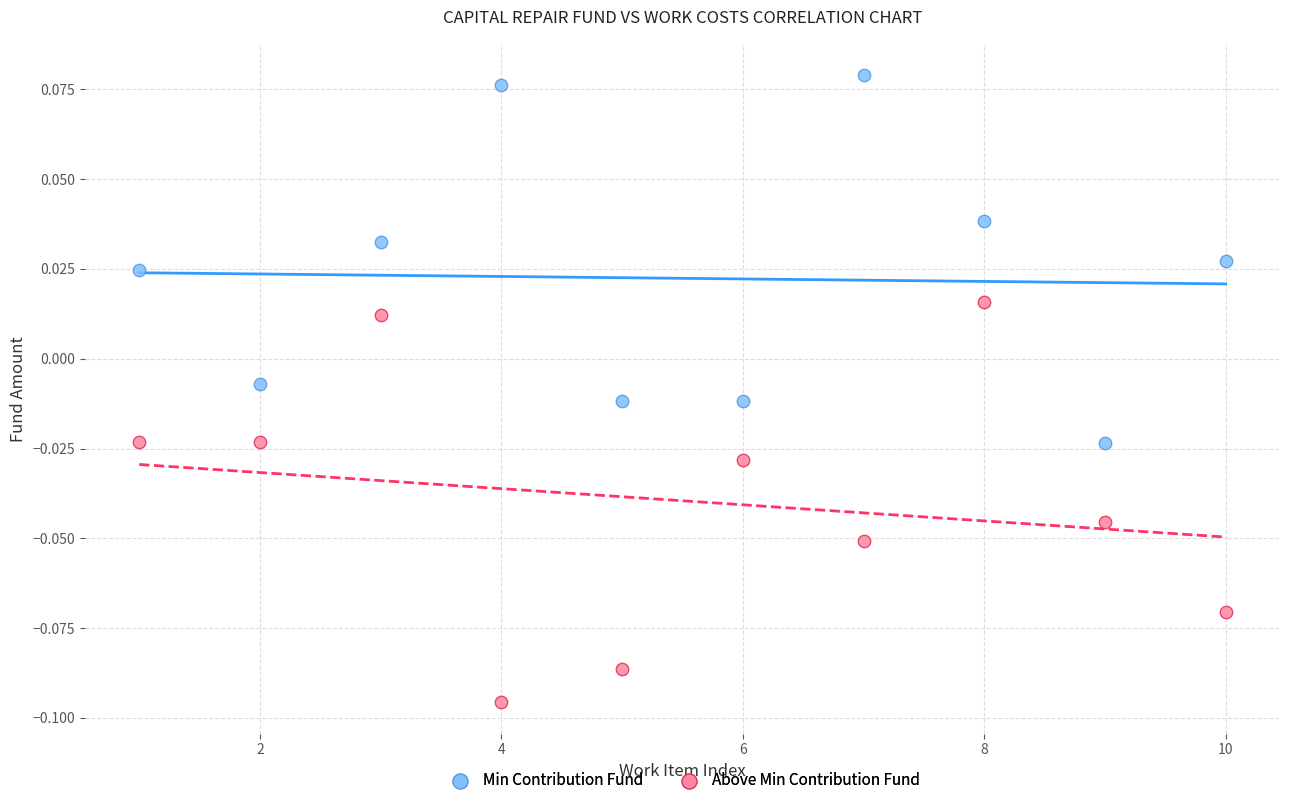

Which series has the widest spread of Y values?

Above Min Contribution Fund